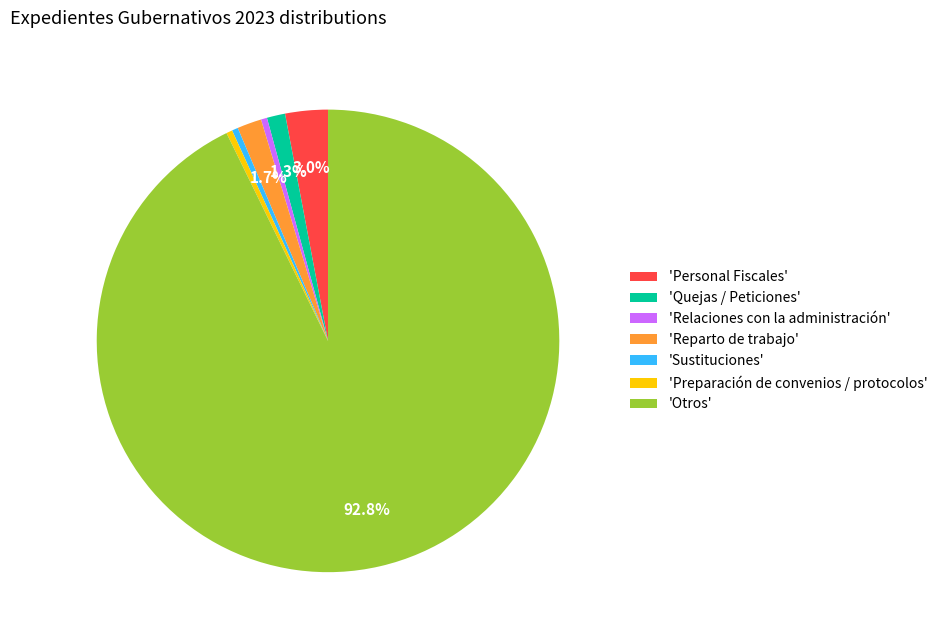

Is 'Preparación de convenios / protocolos' the majority of the pie?

No